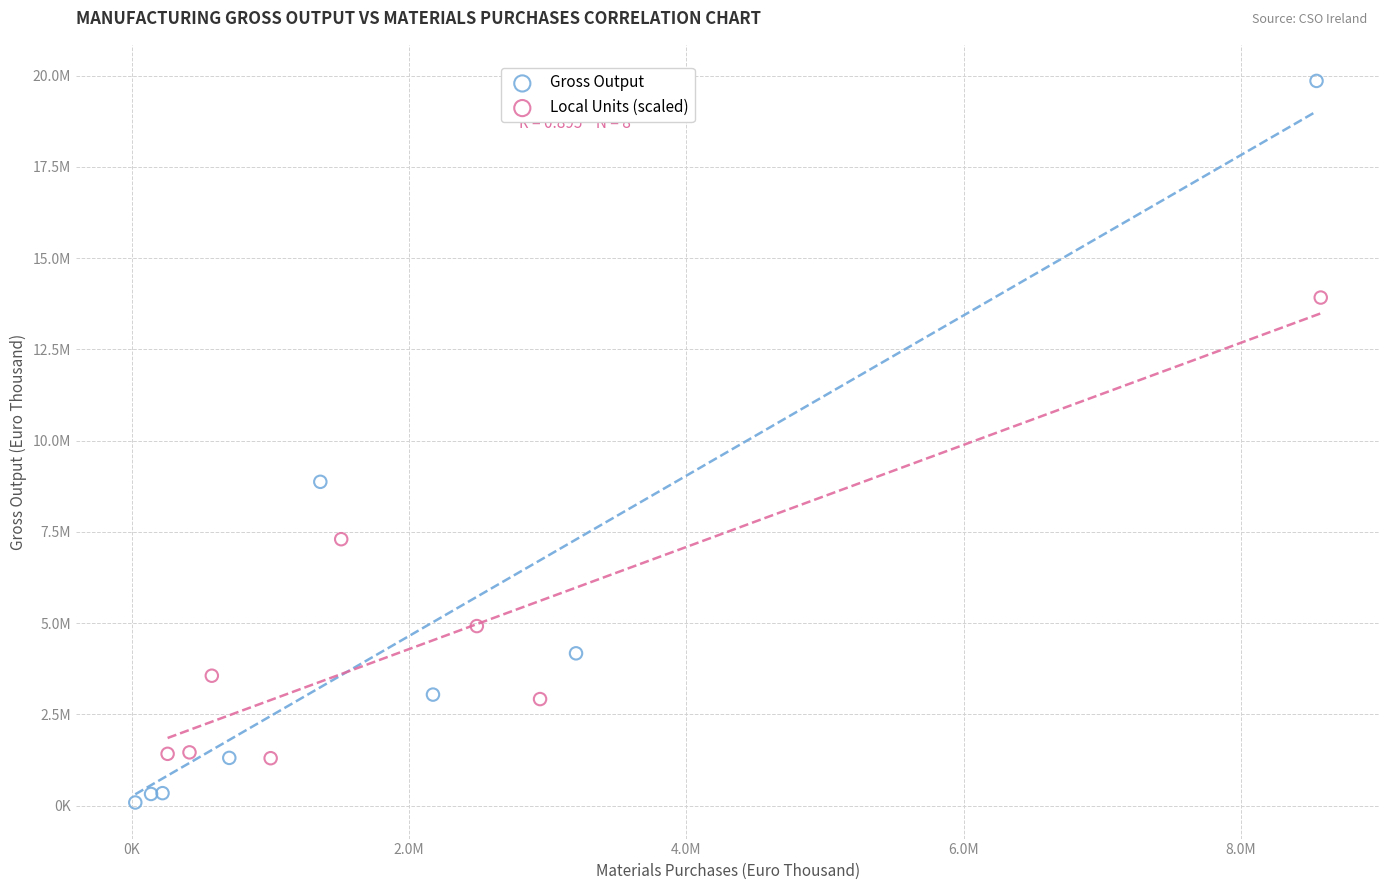

Which series reaches the minimum Y coordinate?

Gross Output